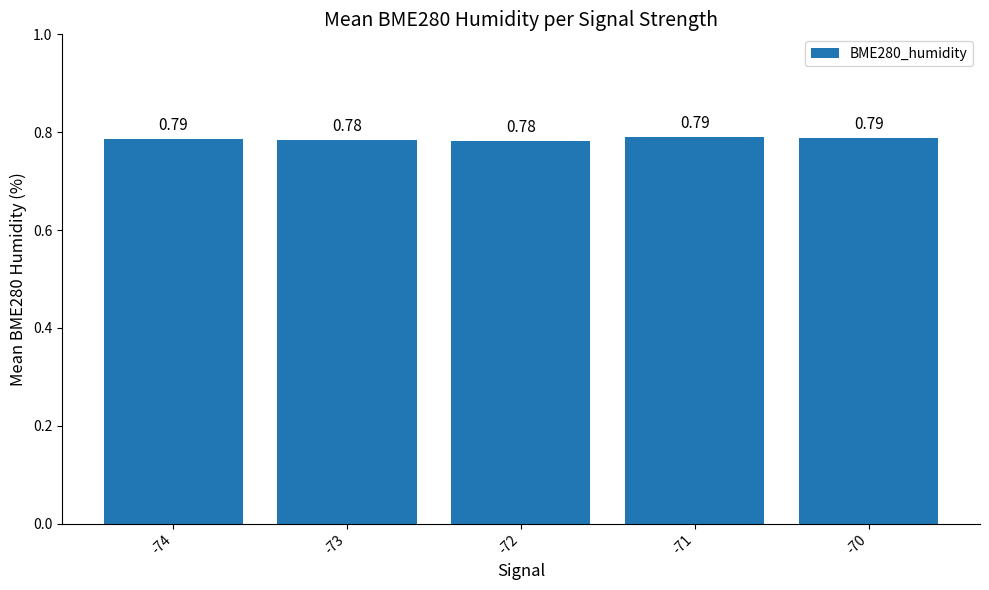

What is the sum of the values at -70 and -74?

1.6